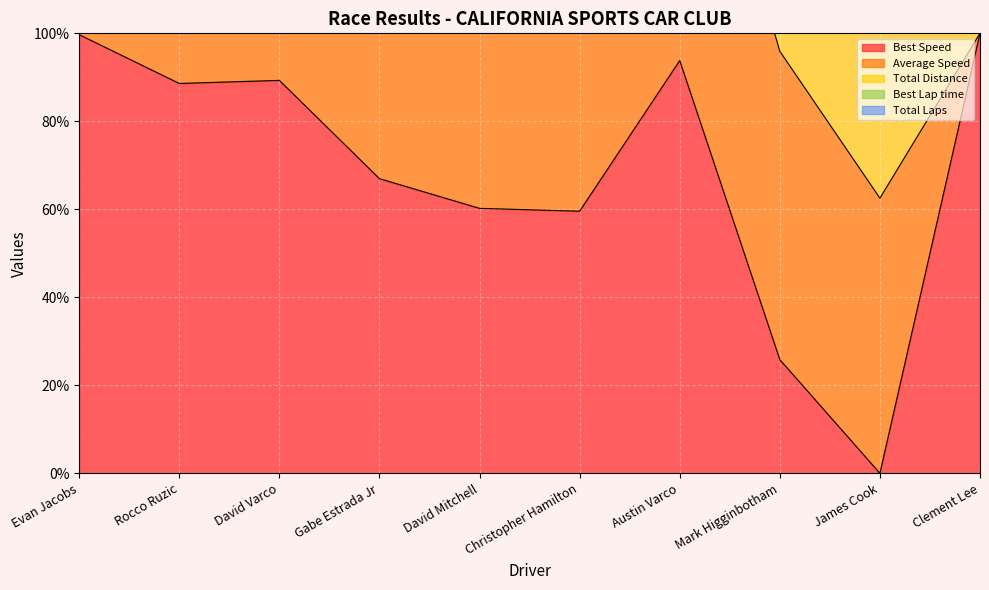

The Total Laps series shows 608.1 at Austin Varco. True or false?

False